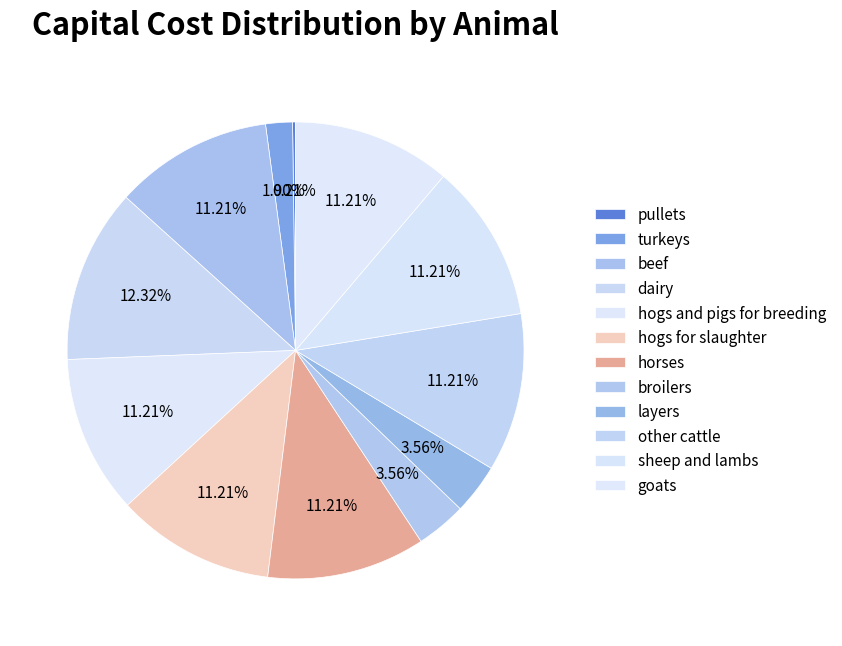

To the nearest percent, what is the difference between the largest and smallest slice percentages?

12%